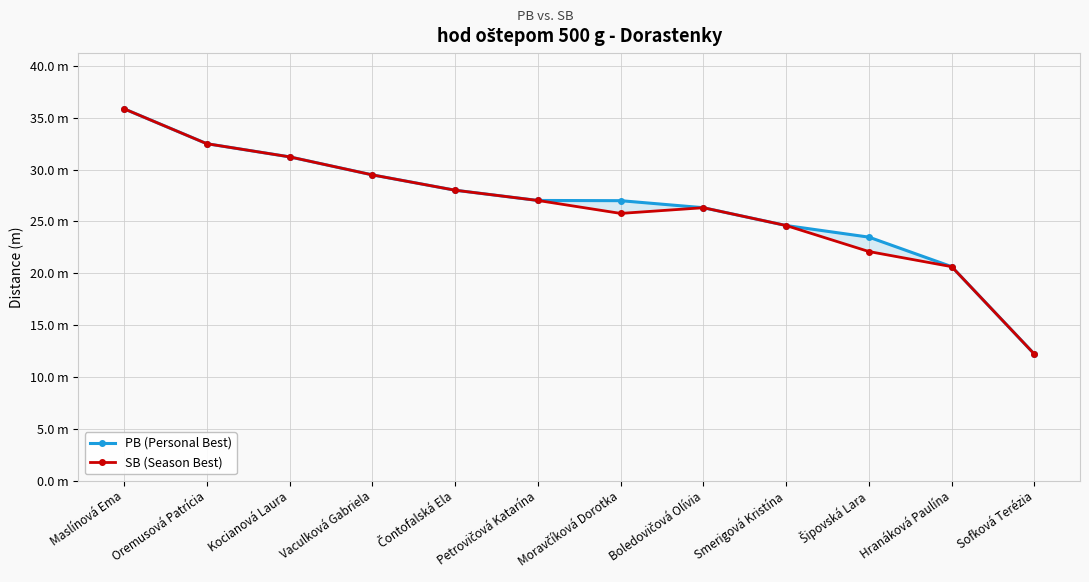

True or false: SB (Season Best) has a value of 10.6 at Hranáková Paulína.

False